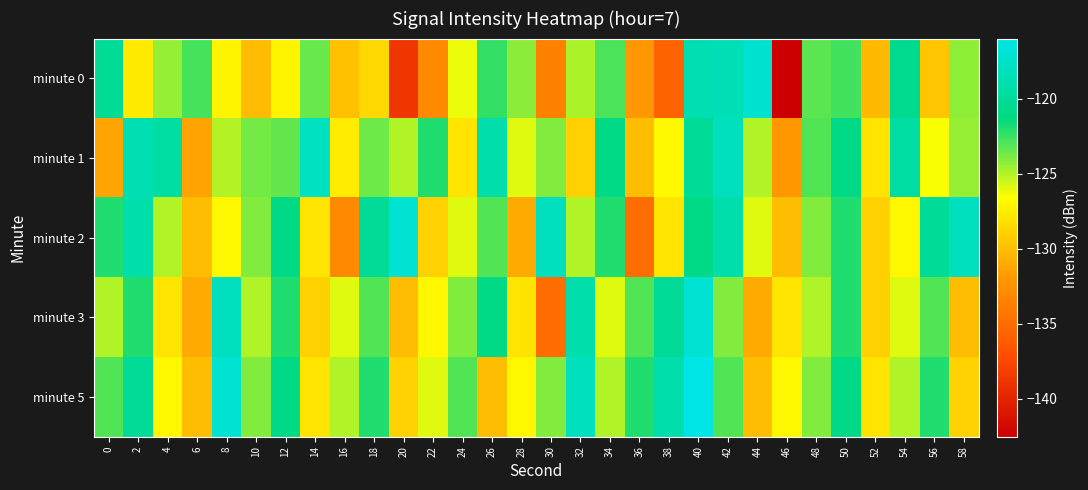

How many categories are shown in the chart?

30